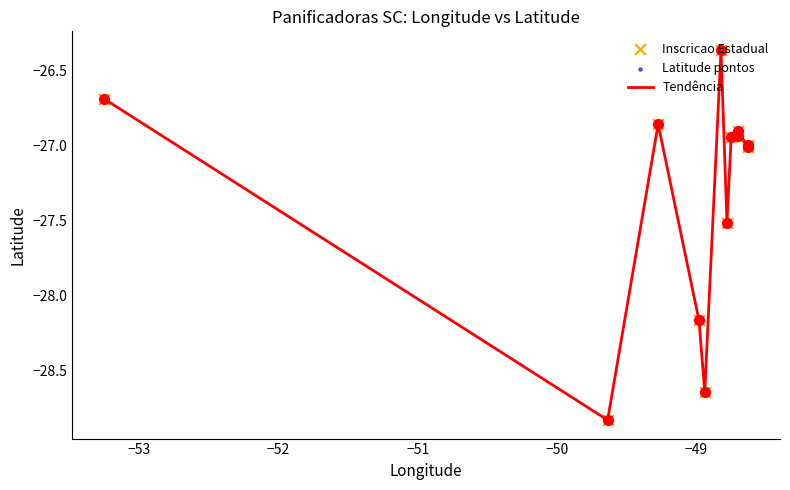

What is the difference between the maximum and minimum values?

2.5